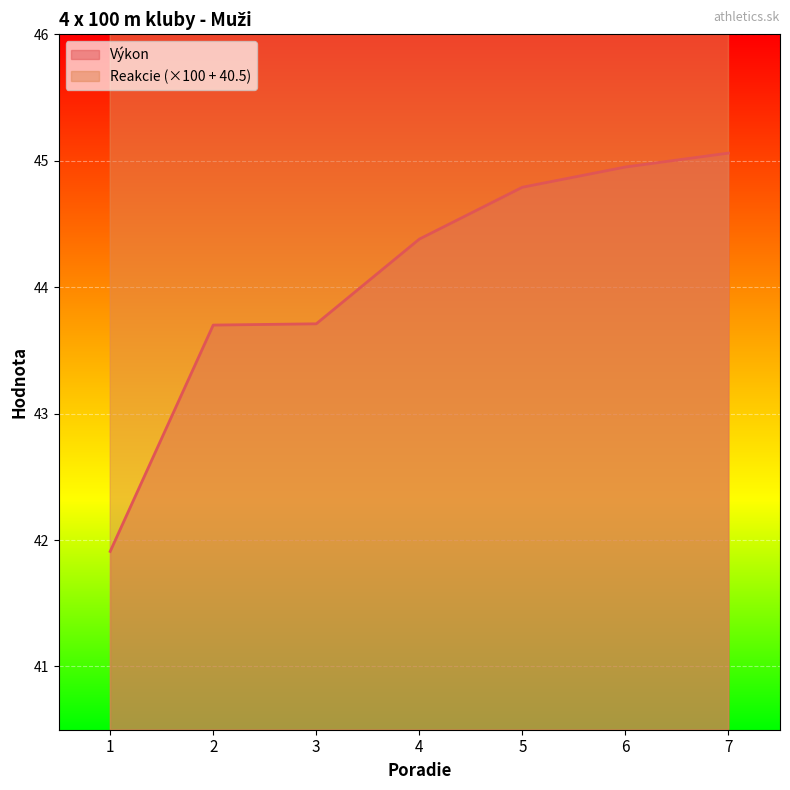

How many lines are shown in the chart?

2